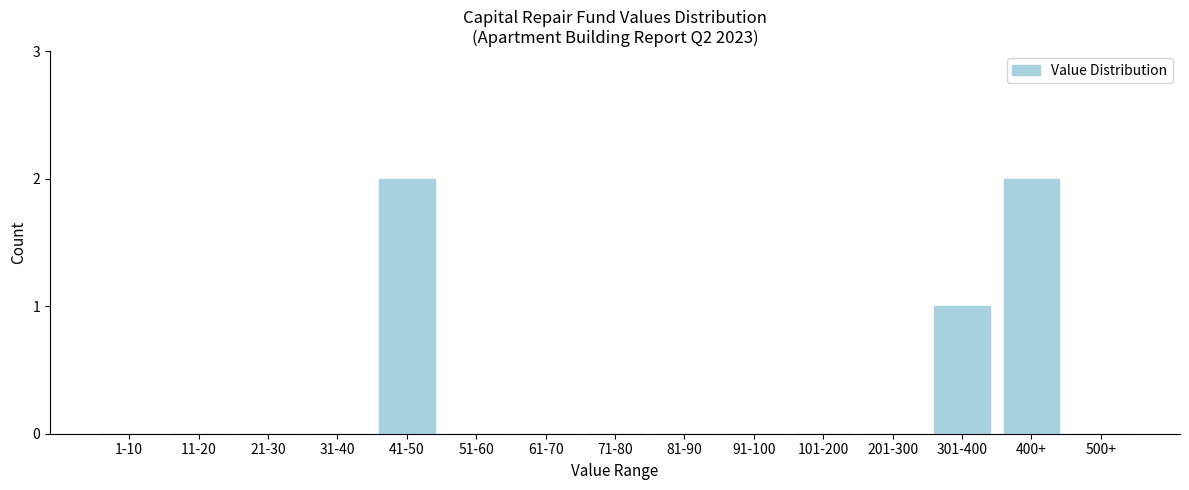

Reading right to left, extract all data points from this chart.

500+=0	400+=2	301-400=1	201-300=0	101-200=0	91-100=0	81-90=0	71-80=0	61-70=0	51-60=0	41-50=2	31-40=0	21-30=0	11-20=0	1-10=0